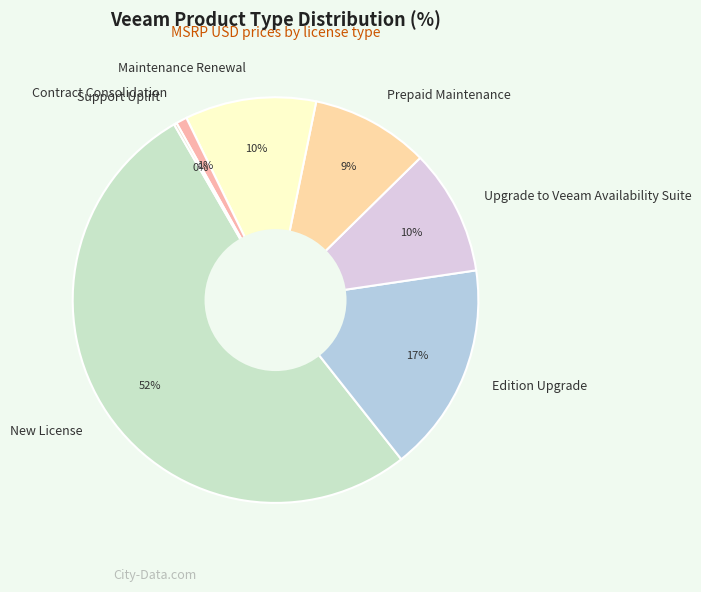

To the nearest percent, what percentage of the pie is Upgrade to Veeam Availability Suite?

10%